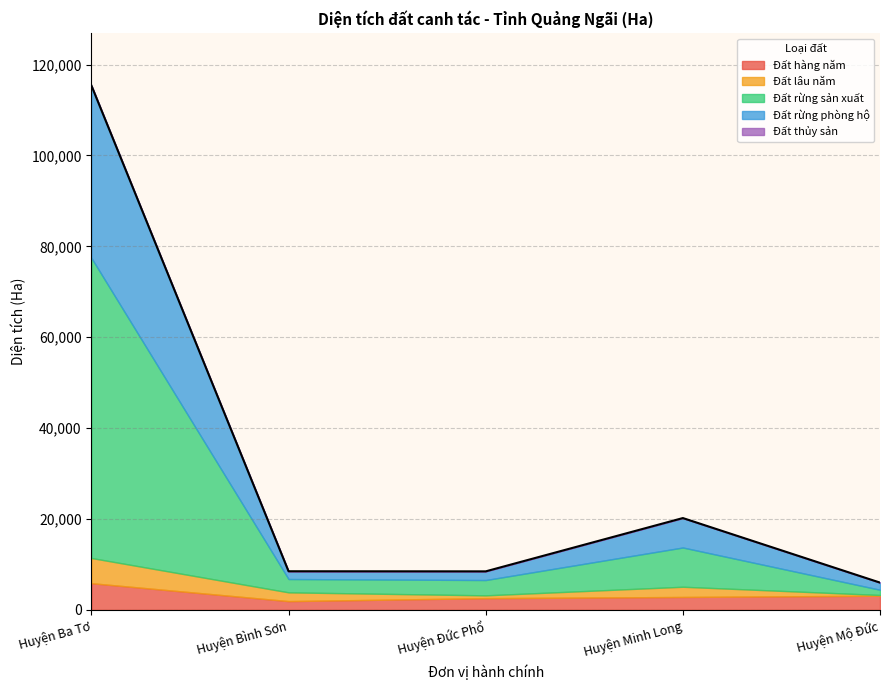

Reading left to right, transcribe all the data shown in this chart.

Đất hàng năm: Huyện Ba Tơ=5871.0	Huyện Bình Sơn=1925.0	Huyện Đức Phổ=2576.0	Huyện Minh Long=2838.0	Huyện Mộ Đức=3117.0
Đất lâu năm: Huyện Ba Tơ=5544.0	Huyện Bình Sơn=1930.0	Huyện Đức Phổ=619.0	Huyện Minh Long=2250.0	Huyện Mộ Đức=158.0
Đất rừng sản xuất: Huyện Ba Tơ=66032.0	Huyện Bình Sơn=2933.0	Huyện Đức Phổ=3369.0	Huyện Minh Long=8639.0	Huyện Mộ Đức=1148.0
Đất rừng phòng hộ: Huyện Ba Tơ=37934.0	Huyện Bình Sơn=1700.0	Huyện Đức Phổ=1908.0	Huyện Minh Long=6471.0	Huyện Mộ Đức=1574.0
Đất thủy sản: Huyện Ba Tơ=3.0	Huyện Bình Sơn=10.0	Huyện Đức Phổ=2.0	Huyện Minh Long=5.0	Huyện Mộ Đức=5.0